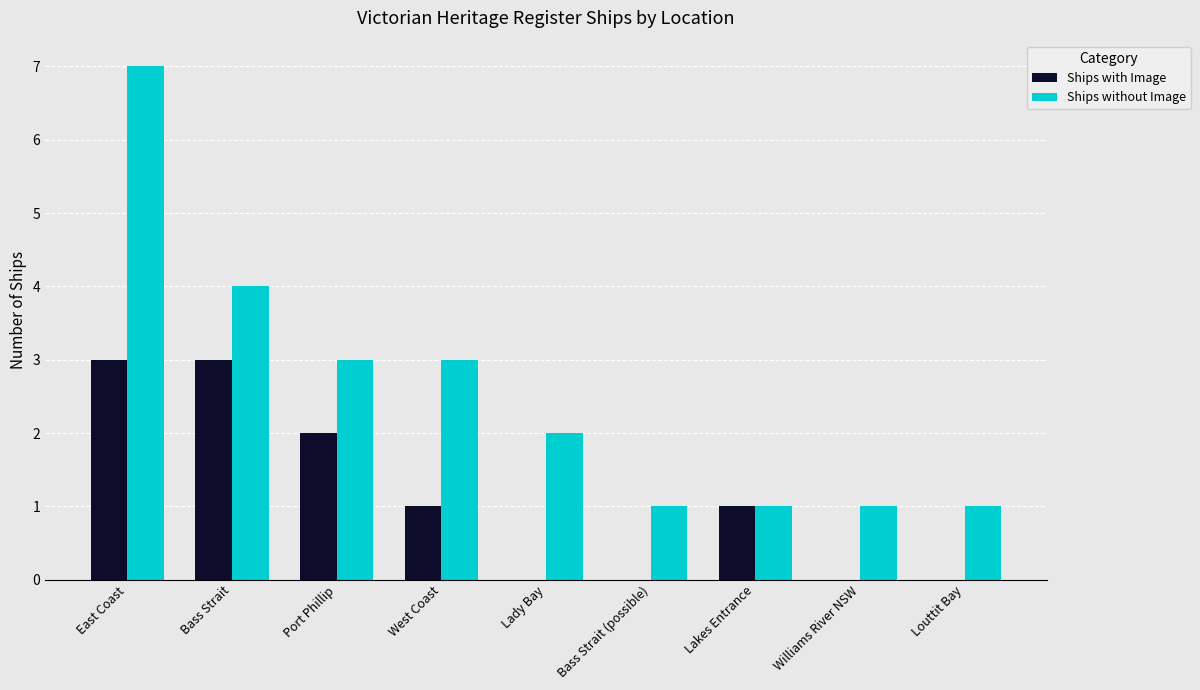

What are all the series names shown in the legend?

Ships with Image, Ships without Image